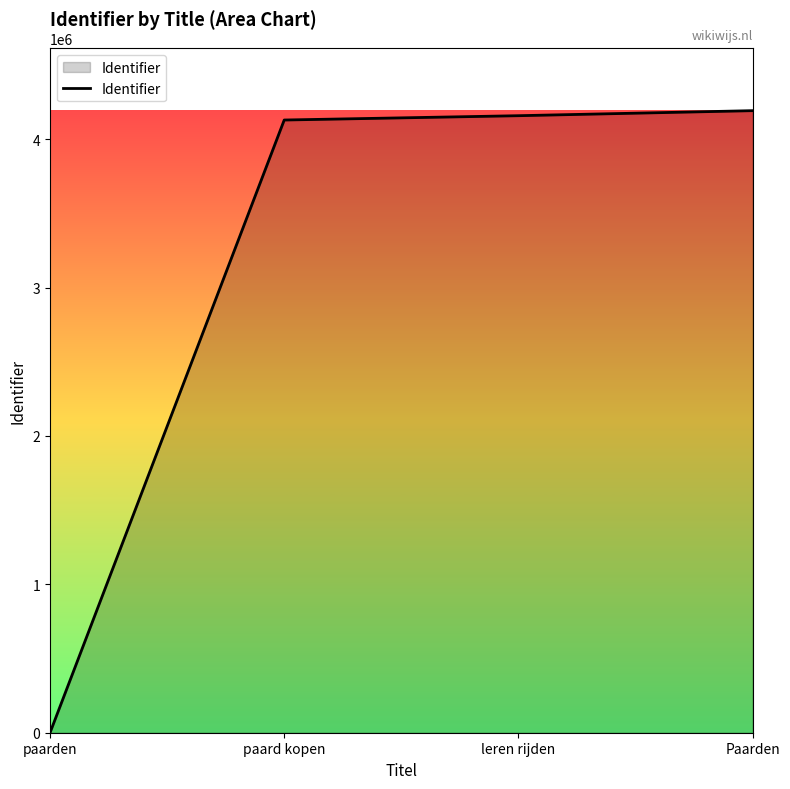

What is the sum of all values?

12479869